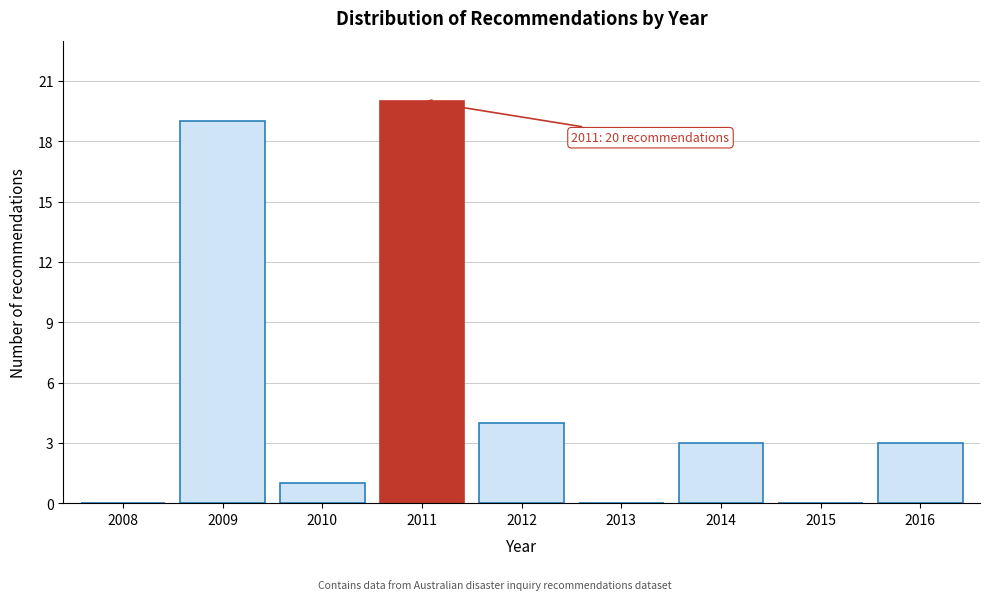

Reading left to right, list all the values displayed in this chart.

2008=0	2009=19	2010=1	2011=20	2012=4	2013=0	2014=3	2015=0	2016=3